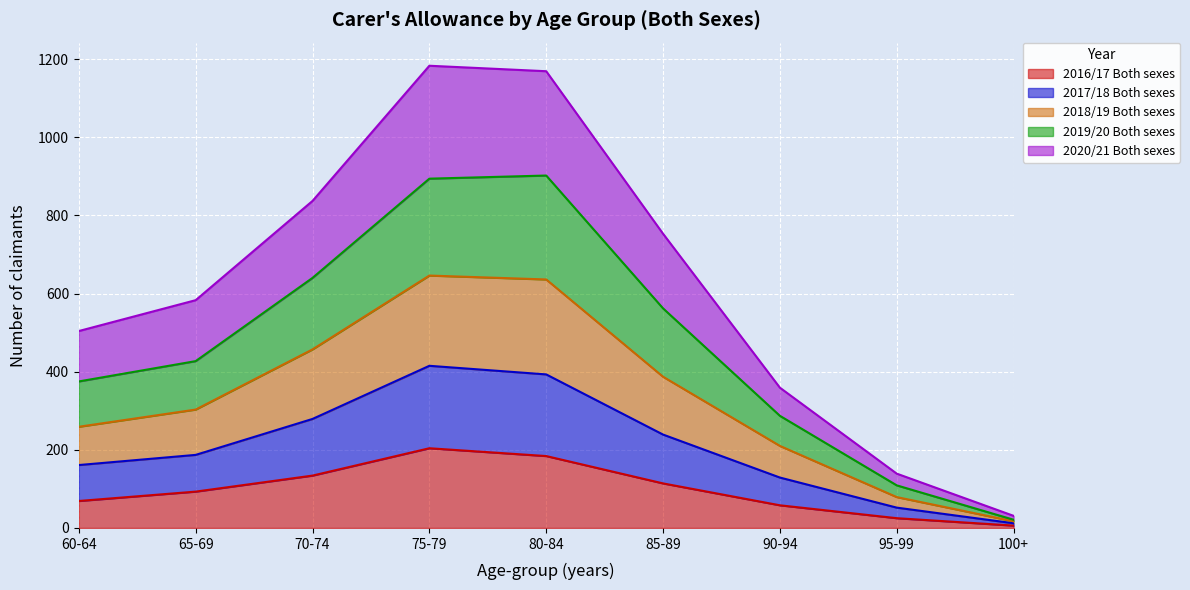

True or false: 2016/17 Both sexes has a value of 69 at 60-64.

True